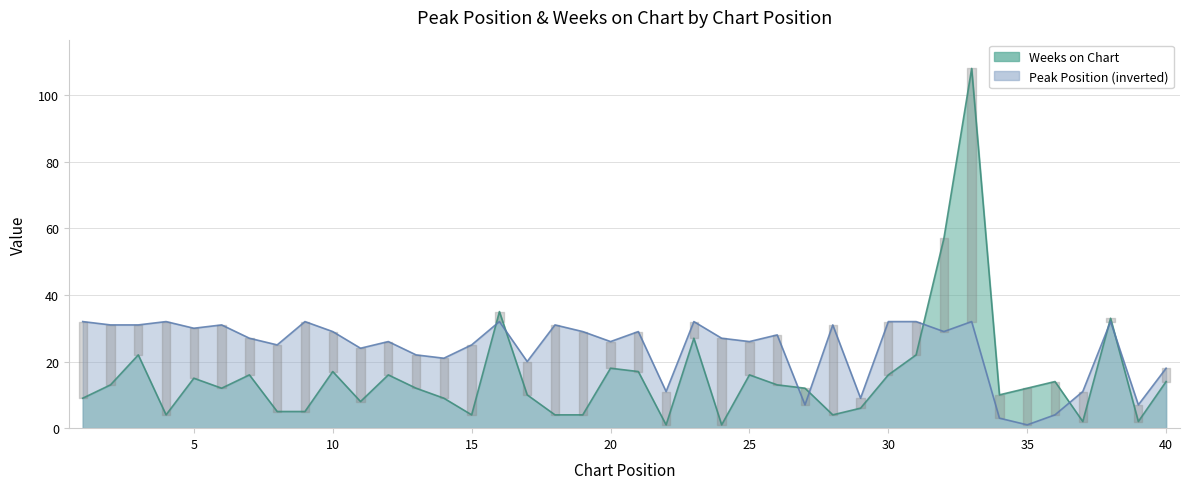

Reading left to right, extract all data points from this chart.

Peak Position: 32	31	31	32	30	31	27	25	32	29	24	26	22	21	25	32	20	31	29	26	29	11	32	27	26	28	7	31	9	32	32	29	32	3	1	4	11	32	7	18
Weeks on Chart: 9	13	22	4	15	12	16	5	5	17	8	16	12	9	4	35	10	4	4	18	17	1	27	1	16	13	12	4	6	16	22	57	108	10	12	14	2	33	2	14